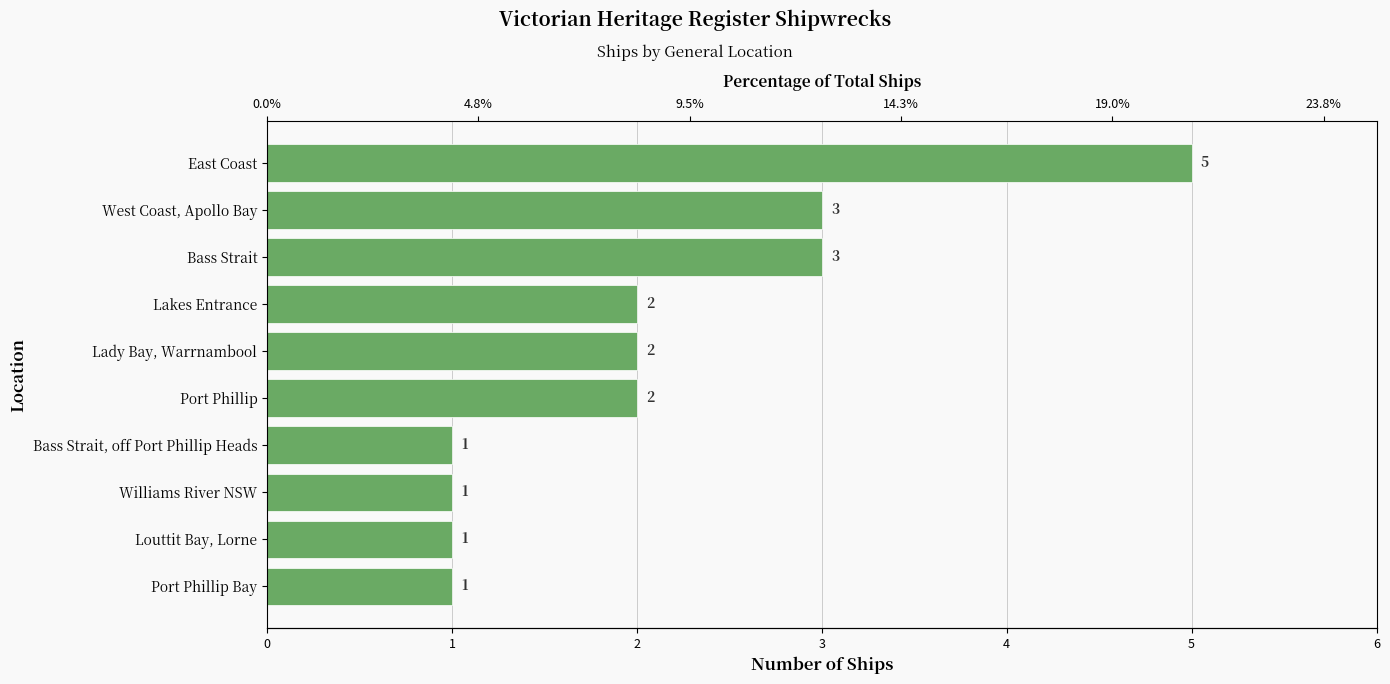

What is the average value?

2